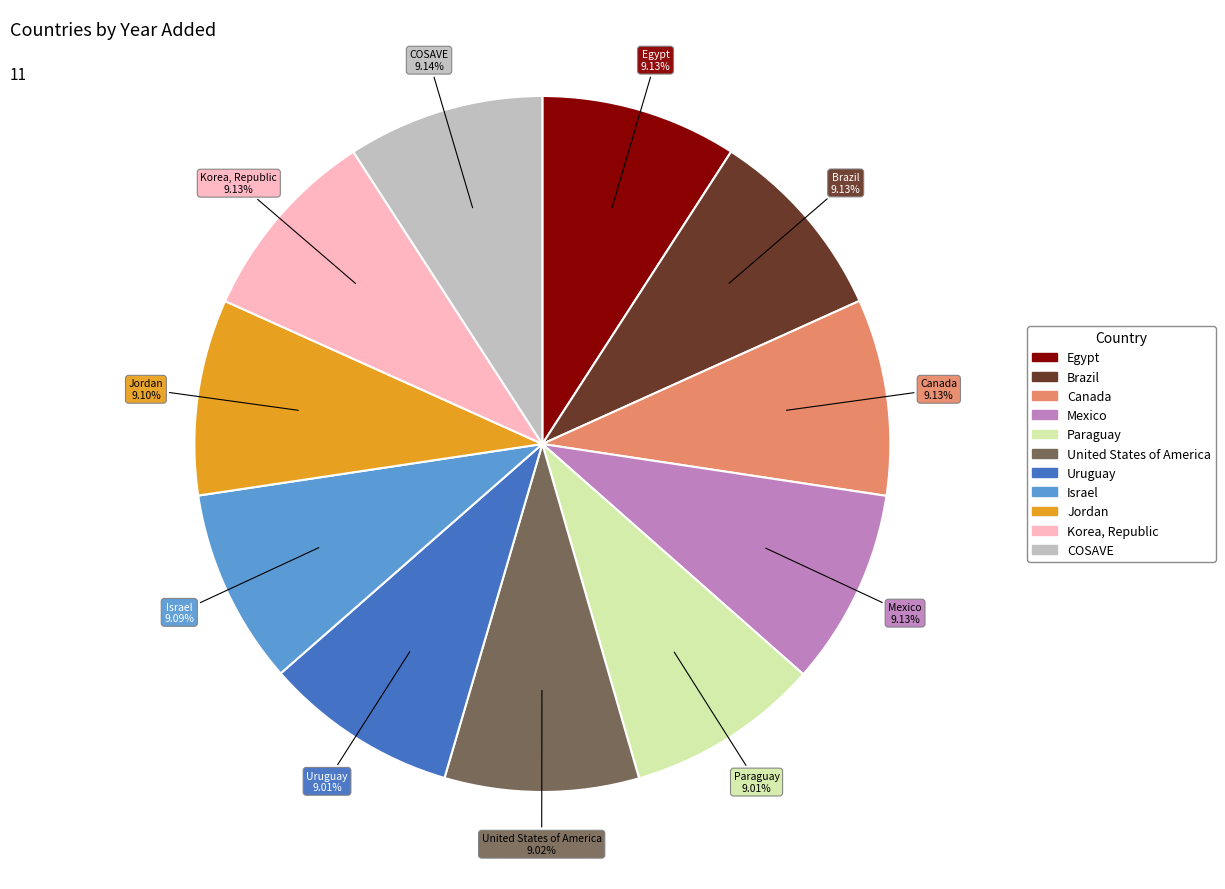

What is the ratio of the value at Uruguay to the value at United States of America?

1.0